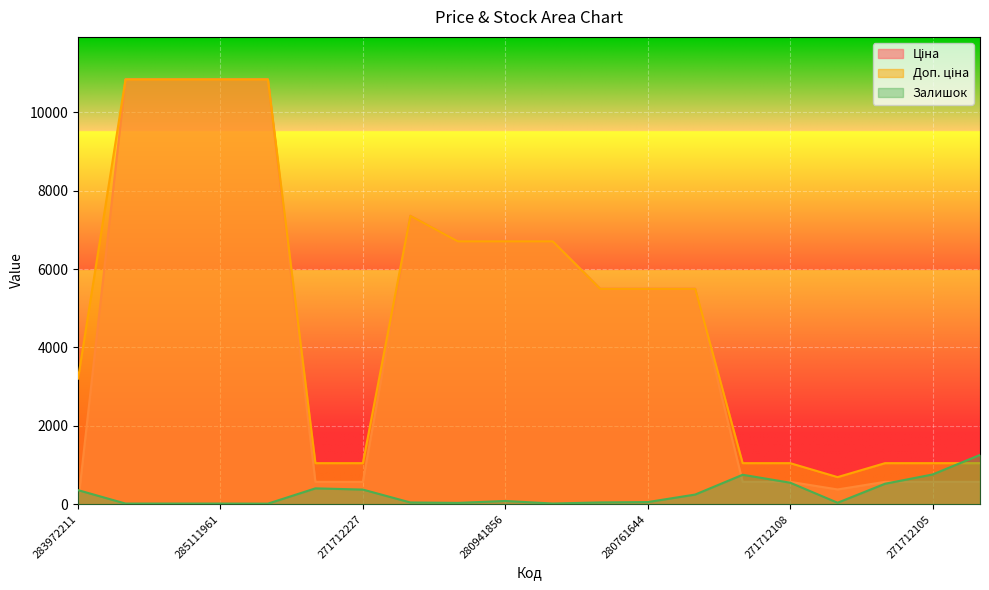

Reading left to right, what are all the values shown in this chart?

Ціна: 32.0	10840.1	10840.1	10840.1	10840.1	571.6	571.6	7360.2	6710.2	6710.2	6710.2	5497.3	5497.3	5497.3	571.6	571.6	377.2	571.6	571.6	571.6
Доп. ціна: 3205.0	10840.1	10840.1	10840.1	10840.1	1048.0	1048.0	7360.2	6710.2	6710.2	6710.2	5497.3	5497.3	5497.3	1048.0	1048.0	692.0	1048.0	1048.0	1048.0
Залишок: 360.0	17.0	17.0	17.0	15.0	405.0	374.0	45.0	34.0	83.0	18.0	46.0	55.0	247.0	752.0	550.0	38.0	523.0	759.0	1258.0